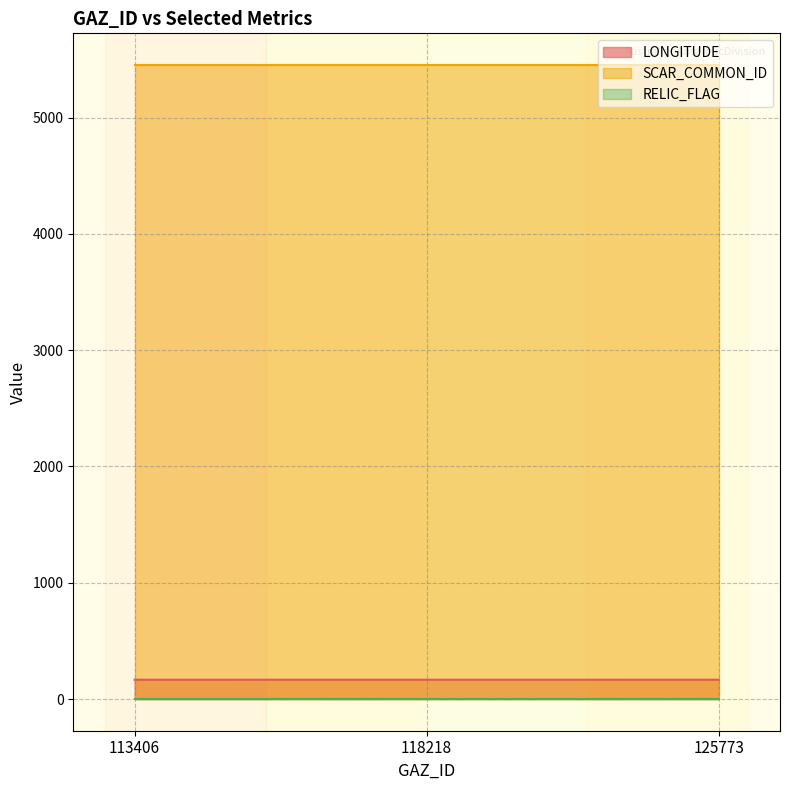

What are all the series names shown in the legend?

LONGITUDE, SCAR_COMMON_ID, RELIC_FLAG